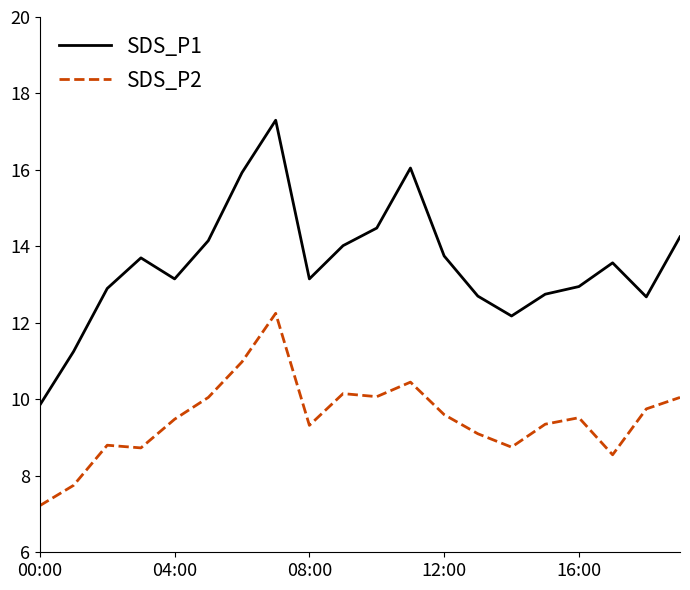

Which series has the largest total across all categories?

SDS_P1